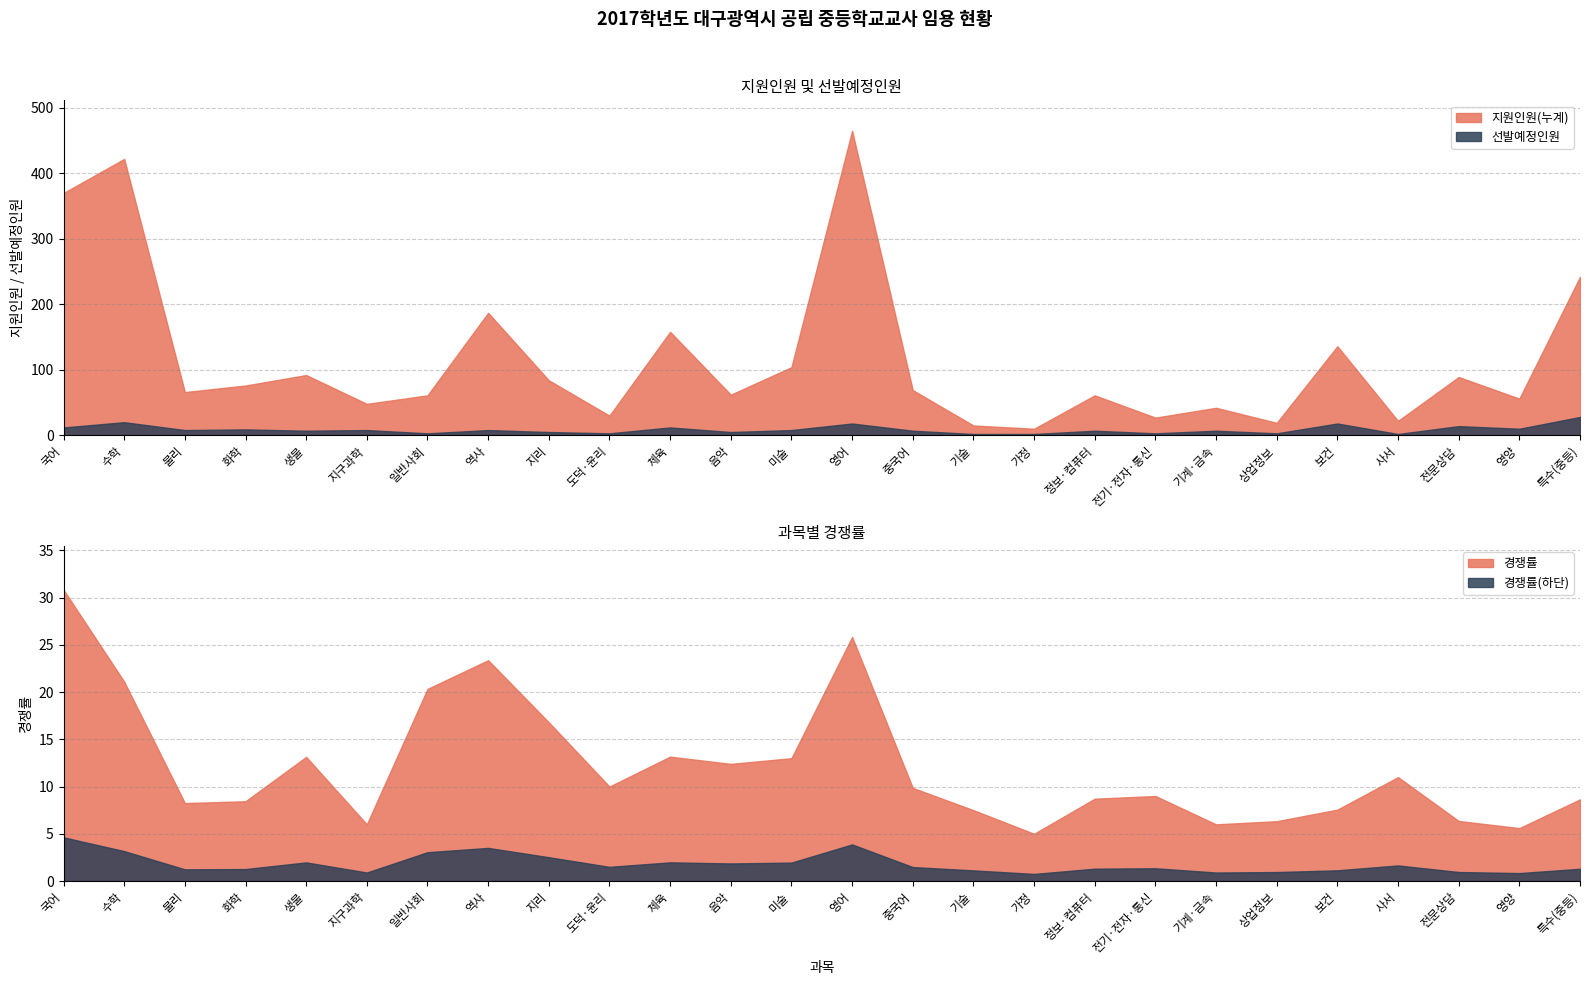

What is the label of the 5th point from the left?

생물